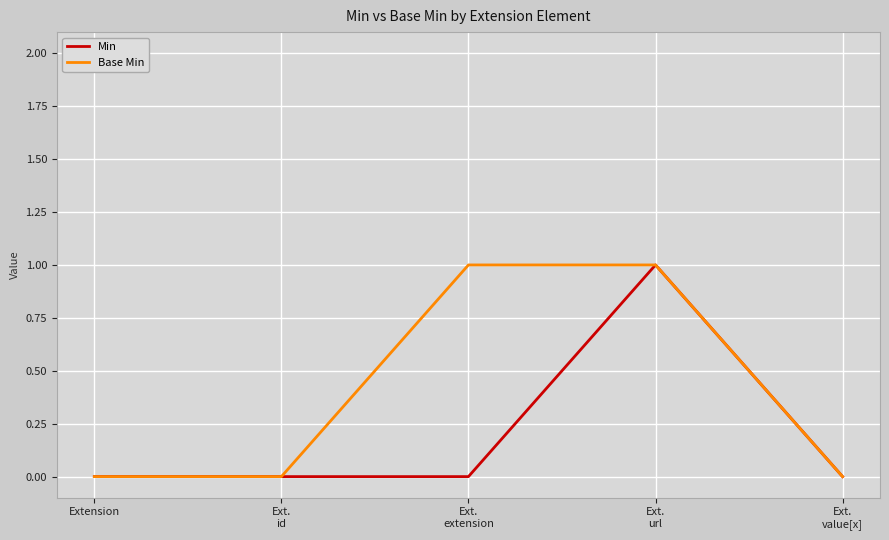

Is it true that Min equals 1 at Ext.
url?

True